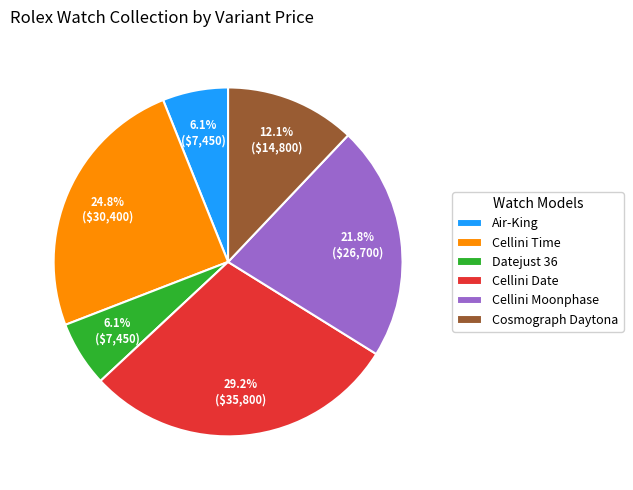

Between Datejust 36 and Cellini Time, which is larger?

Cellini Time